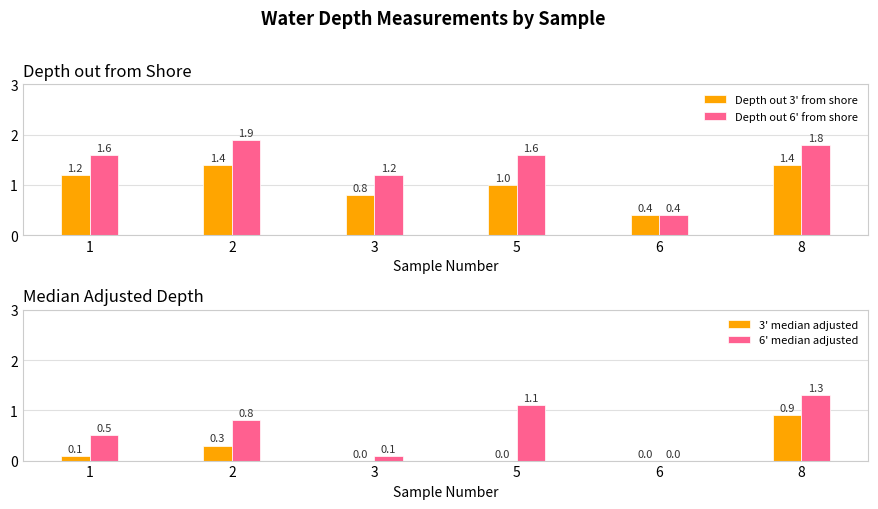

List the series in order of their peak value, lowest first.

3' median adjusted, 6' median adjusted, Depth out 3' from shore, Depth out 6' from shore